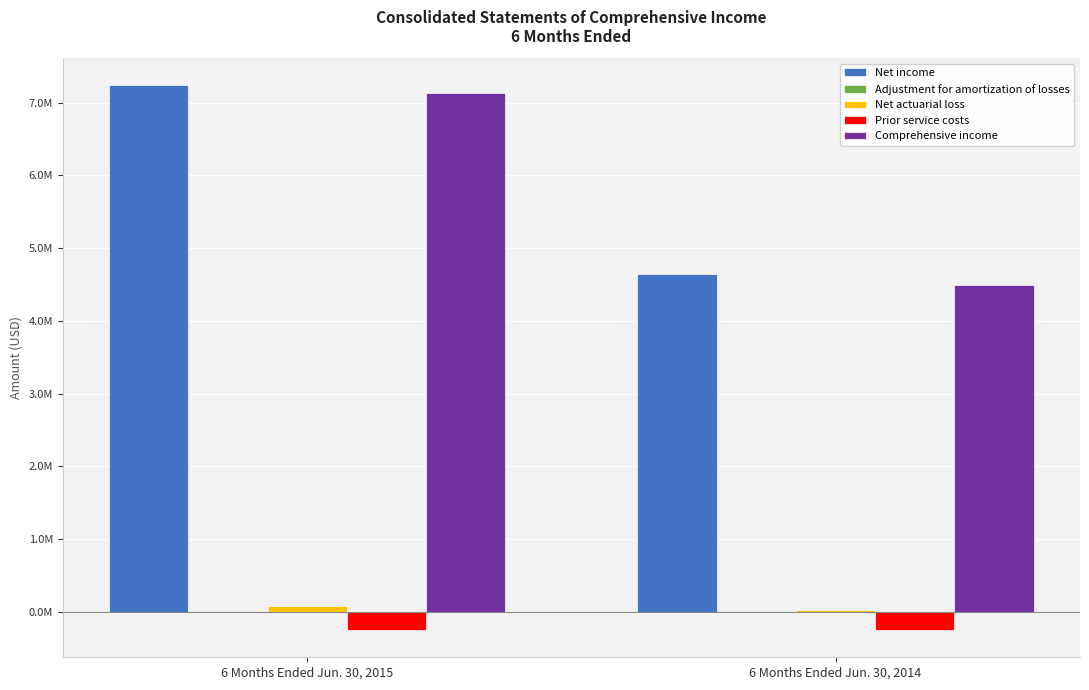

Between 6 Months Ended Jun. 30, 2015 and 6 Months Ended Jun. 30, 2014, which series saw the biggest shift?

Comprehensive income